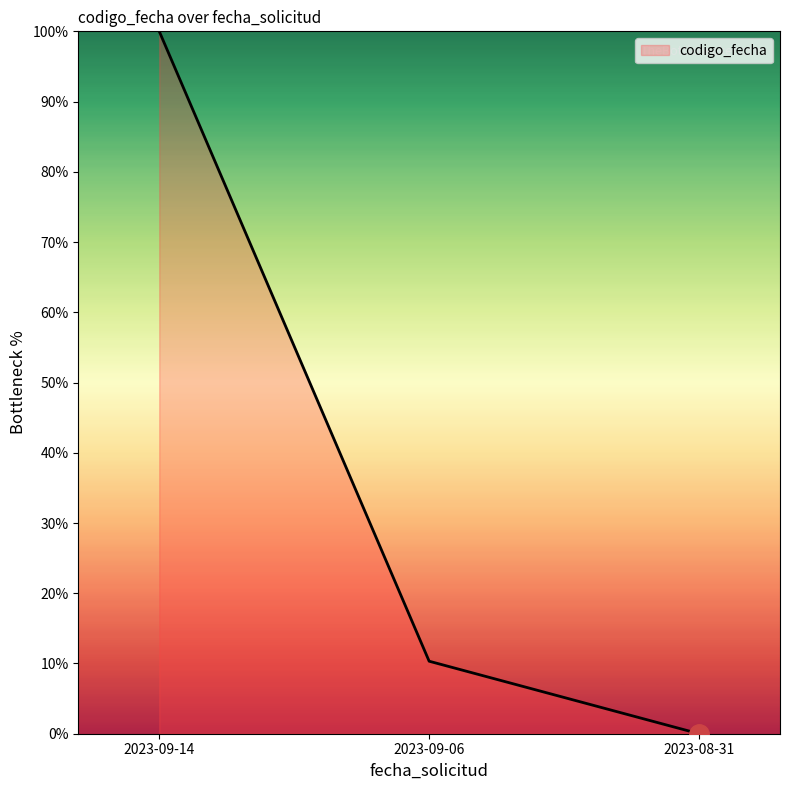

List the labels in order of value, largest first.

2023-09-14, 2023-09-06, 2023-08-31